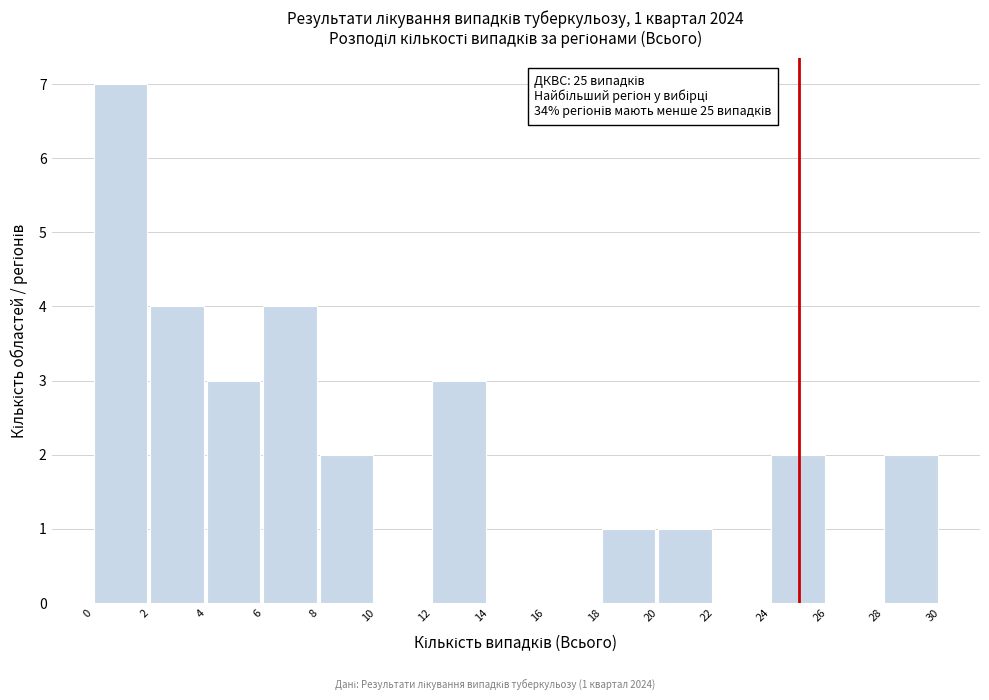

Which range on the x-axis has the tallest bar?

0 to 2